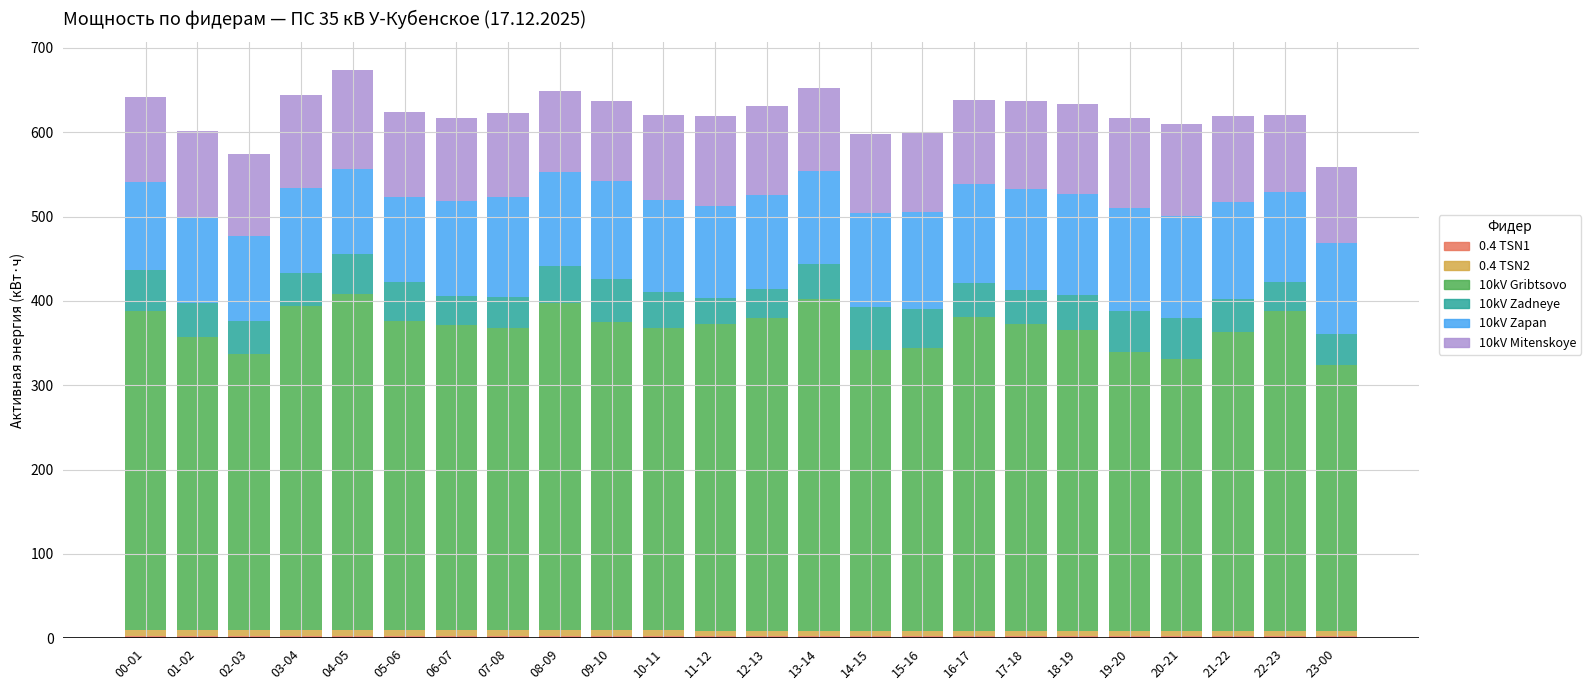

What is the difference between the second highest and minimum values in the 10kV Zapan series?

21.9